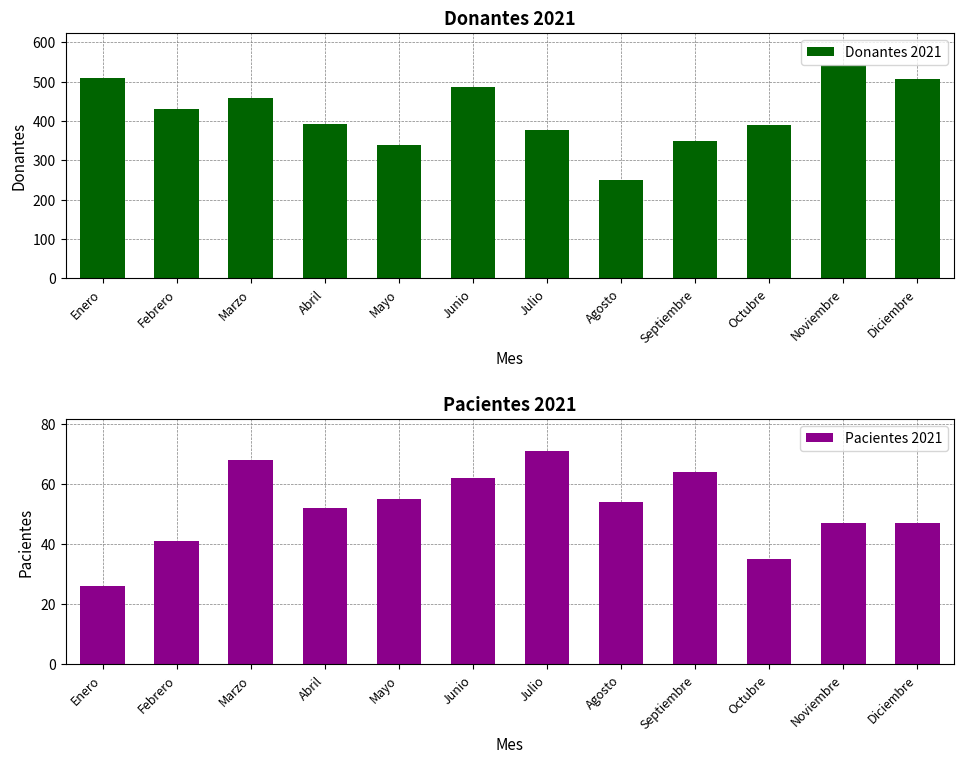

What is the difference between the highest and lowest values at Agosto?

195